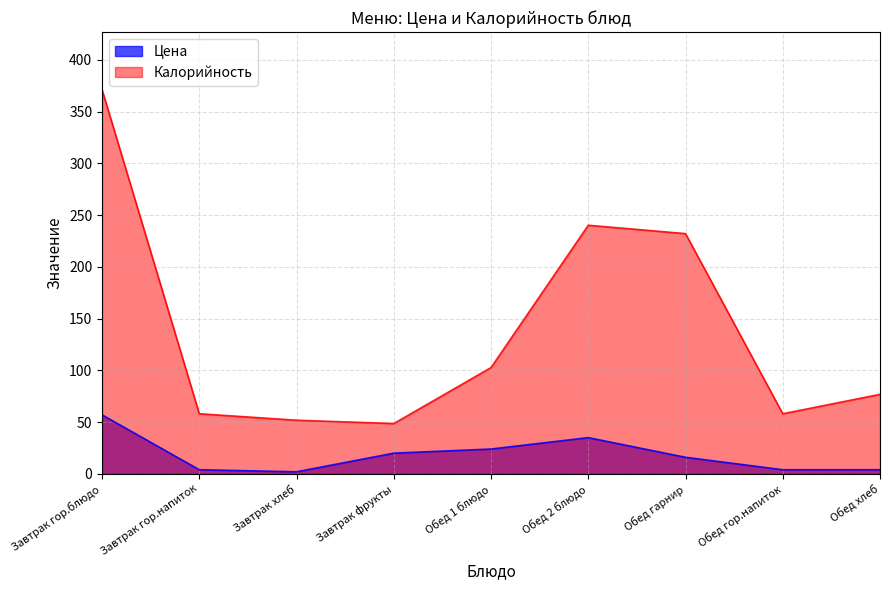

What is the maximum value shown in the chart?

371.1